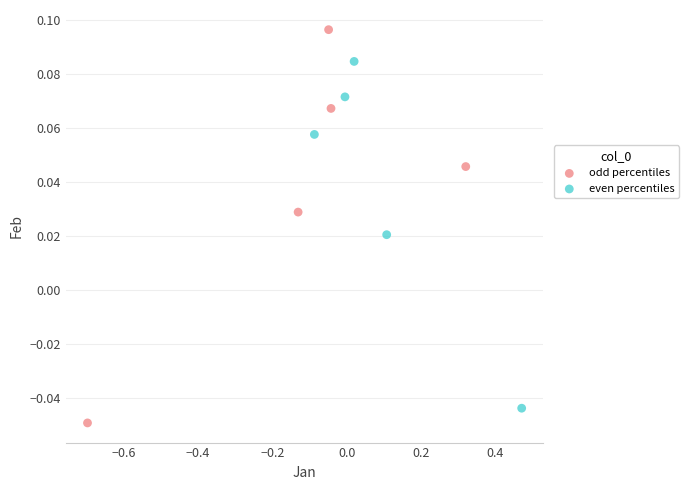

Which series has the widest spread of Y values?

odd percentiles